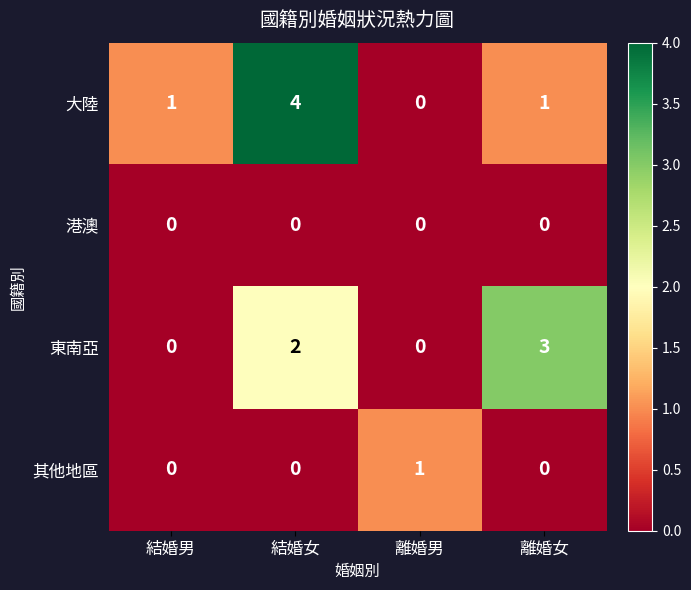

Which series has the largest total across all categories?

大陸